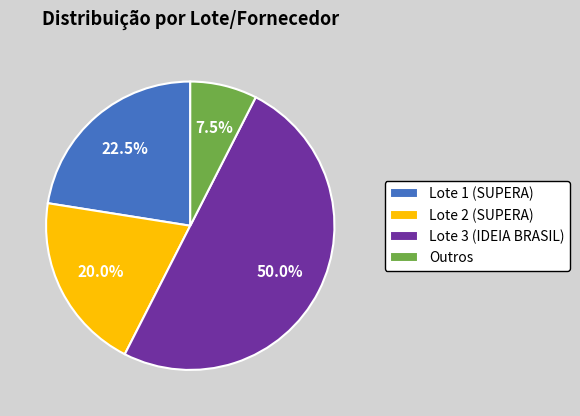

Count the number of slices in the pie.

4